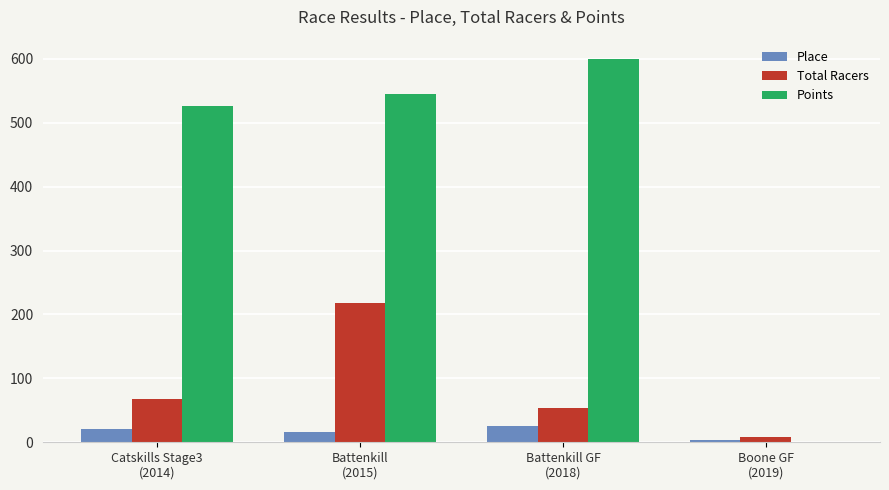

Which series has the largest total across all categories?

Points